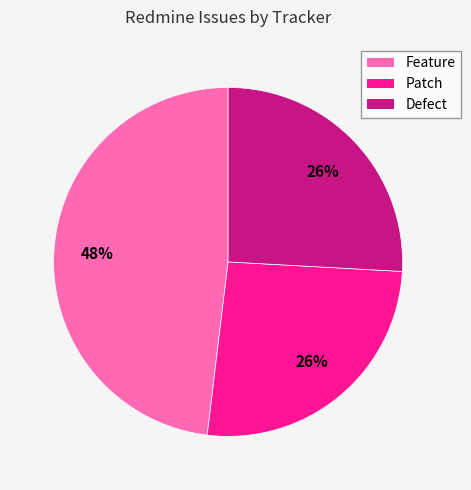

To the nearest percent, what portion does Patch represent?

26%